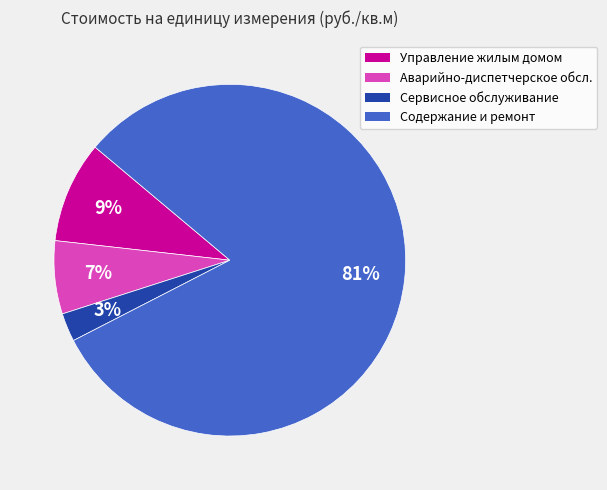

Is there any slice that represents more than half of the pie?

Yes